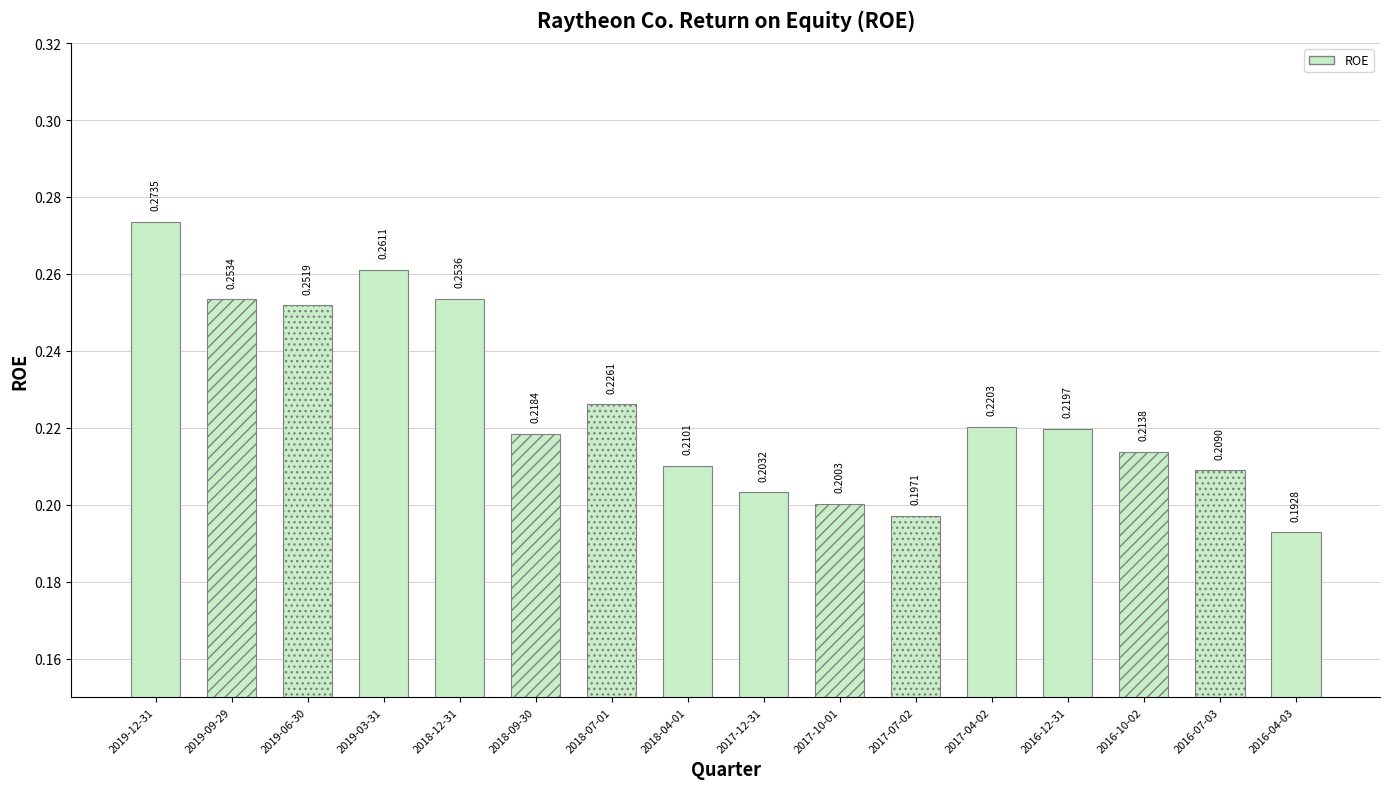

The chart shows a value of 0.3 at 2017-10-01. True or false?

False